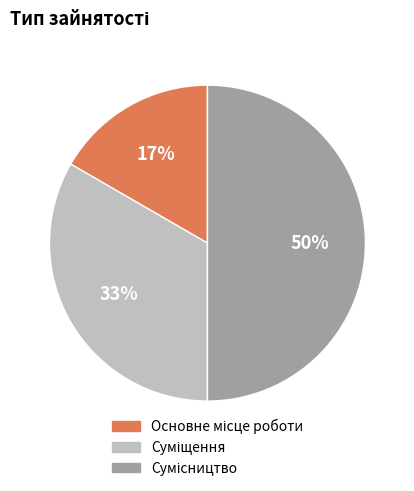

To the nearest percent, what is the difference between the largest and smallest slice percentages?

33%